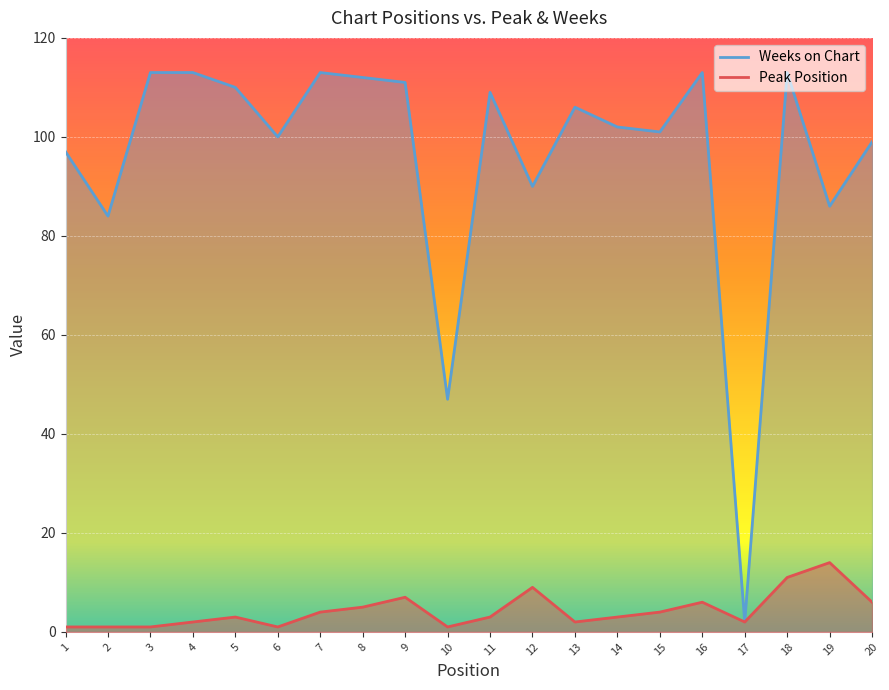

Where is the first local minimum for Peak Position?

6